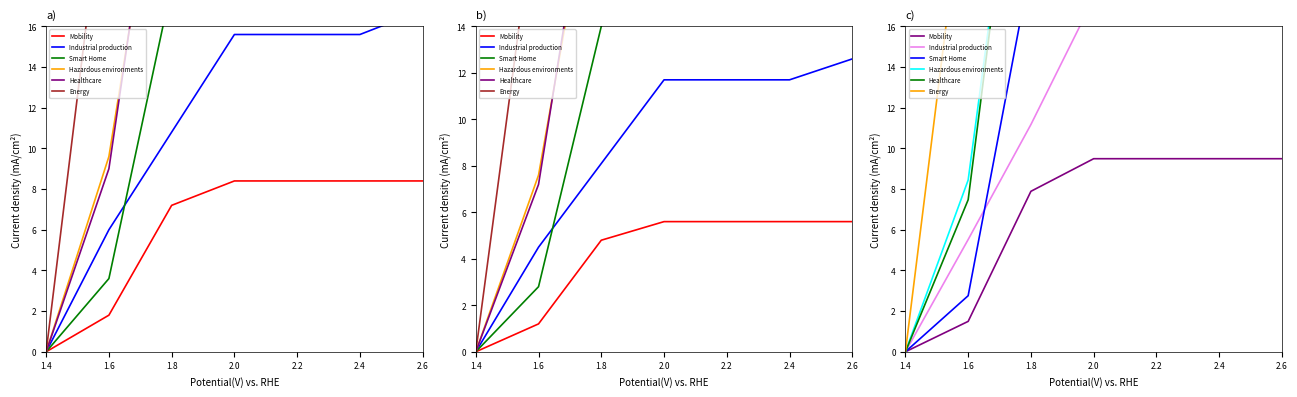

At which label does Energy reach its minimum?

1.4